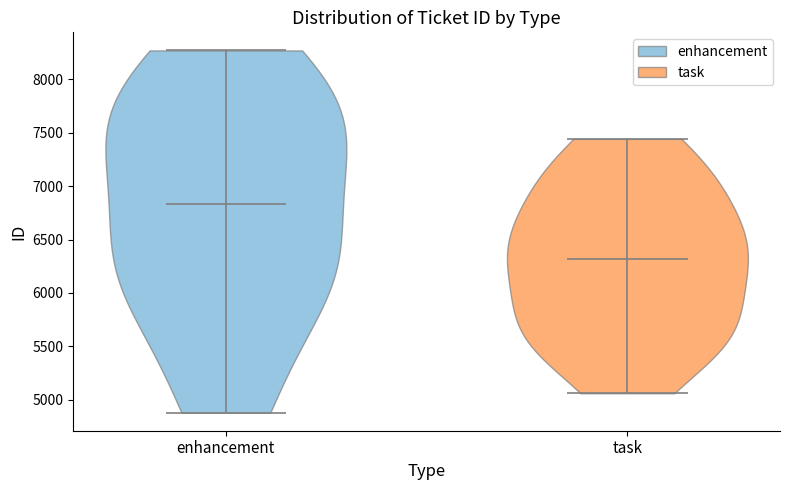

Which violin has the highest median line?

enhancement